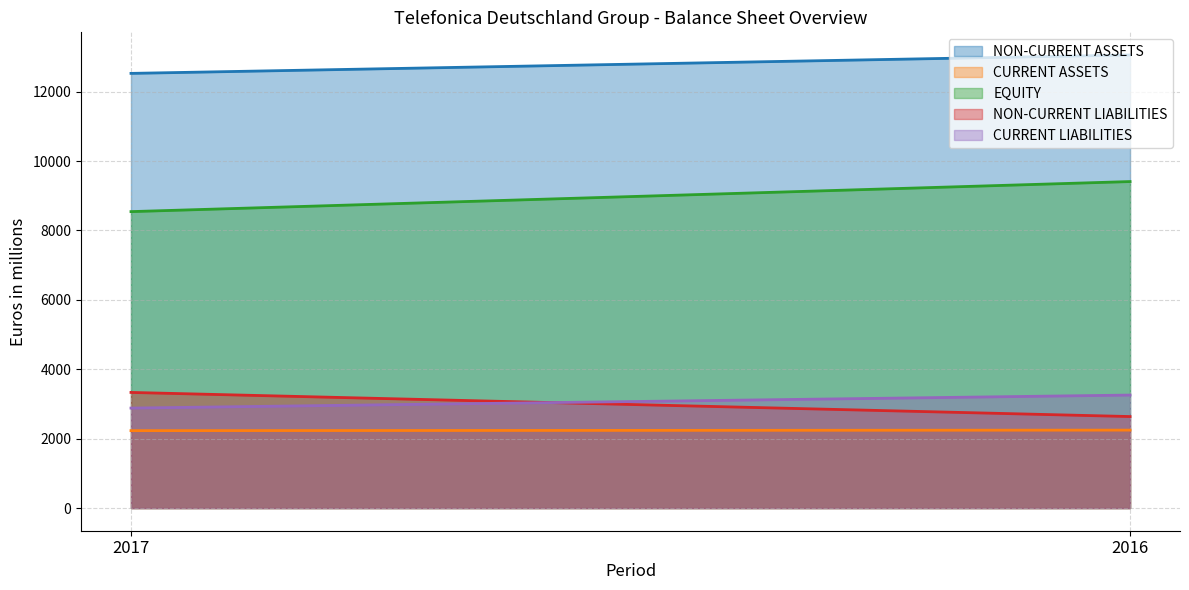

What is the difference between the maximum and minimum values in the NON-CURRENT LIABILITIES series?

695